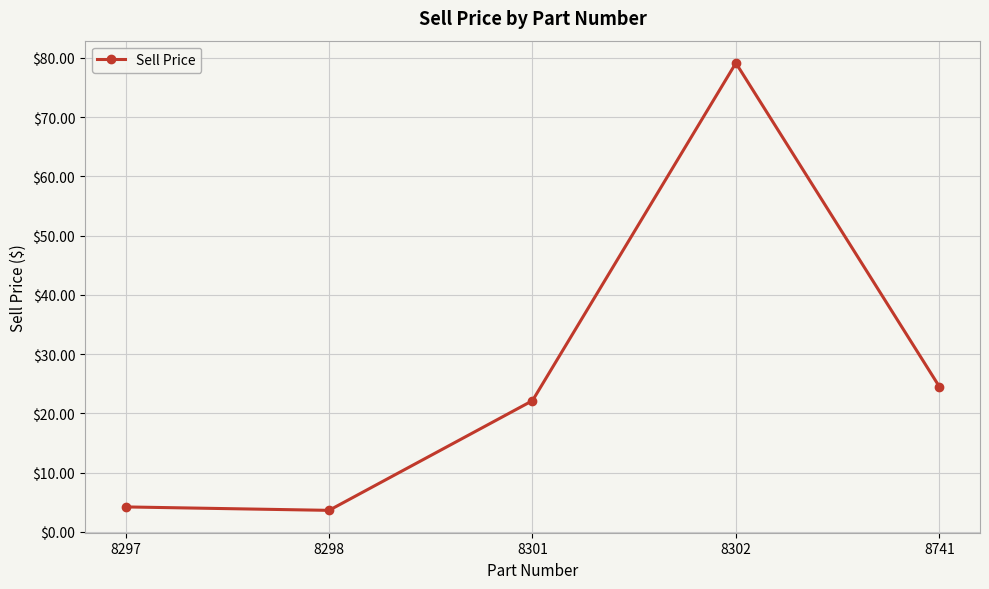

Is it true that the value at 8301 is 22.1?

True